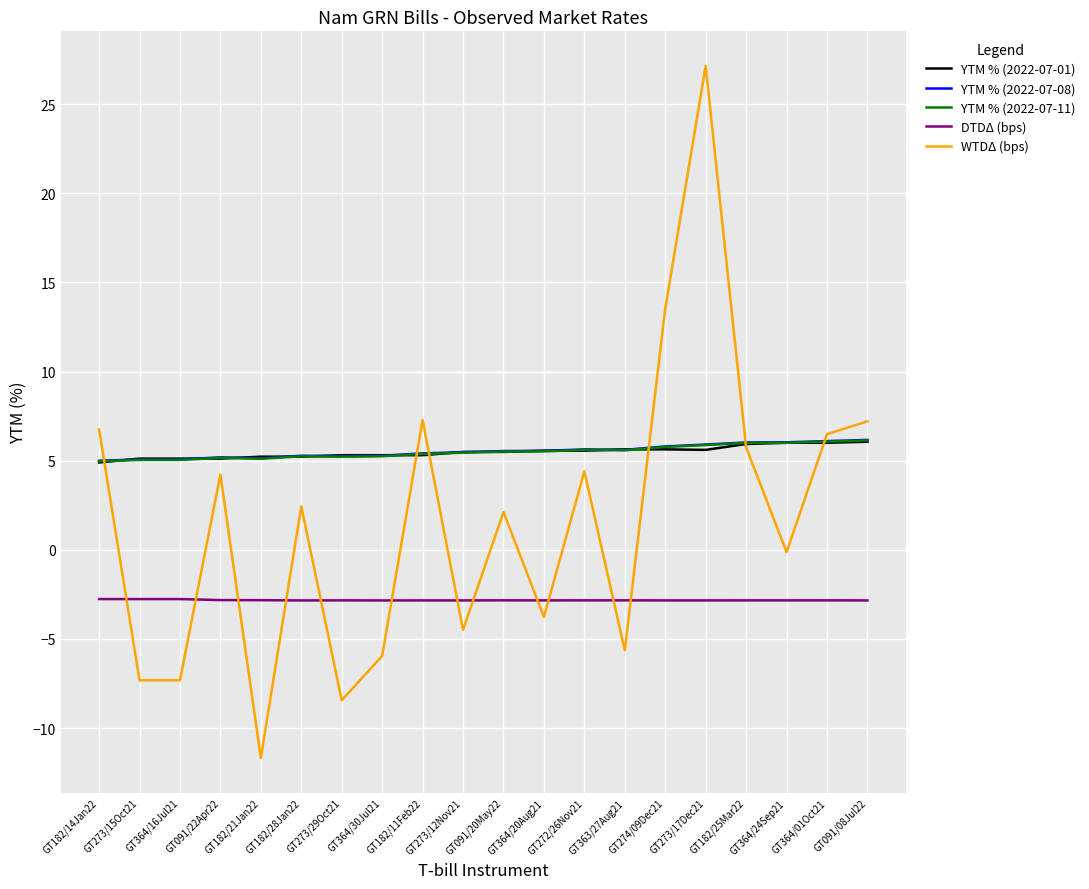

True or false: YTM % (2022-07-01) has a value of 9.5 at GT364/30Jul21.

False